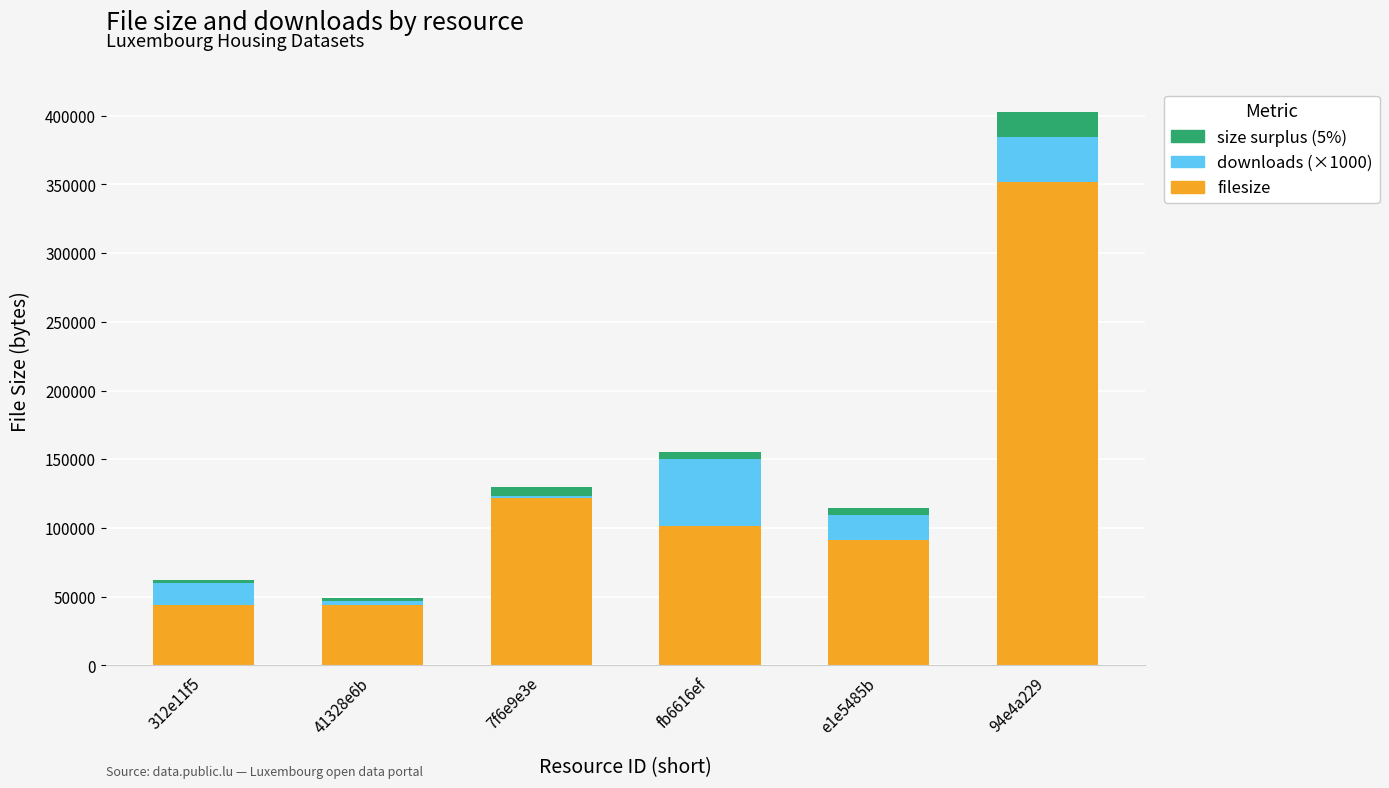

At which category is the sum across all series the highest?

94e4a229